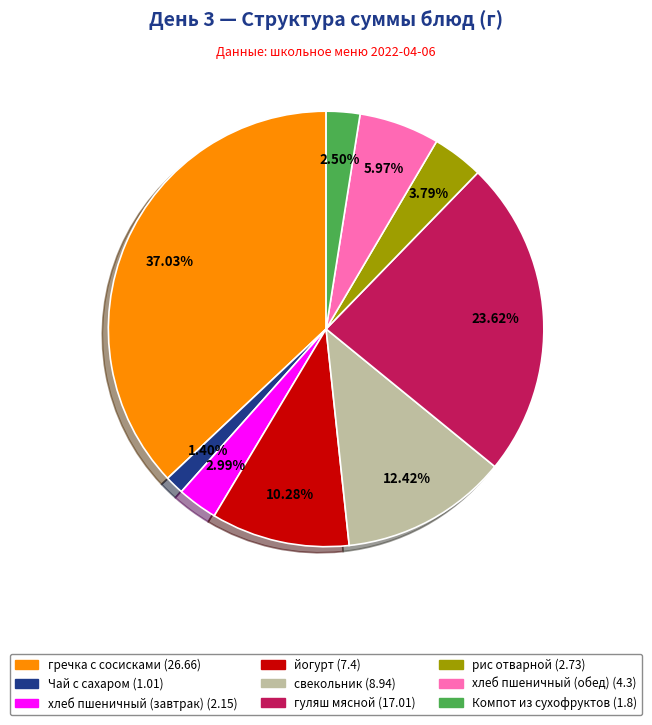

To the nearest percent, what is the difference between the гуляш мясной and Компот из сухофруктов slice percentages?

21%